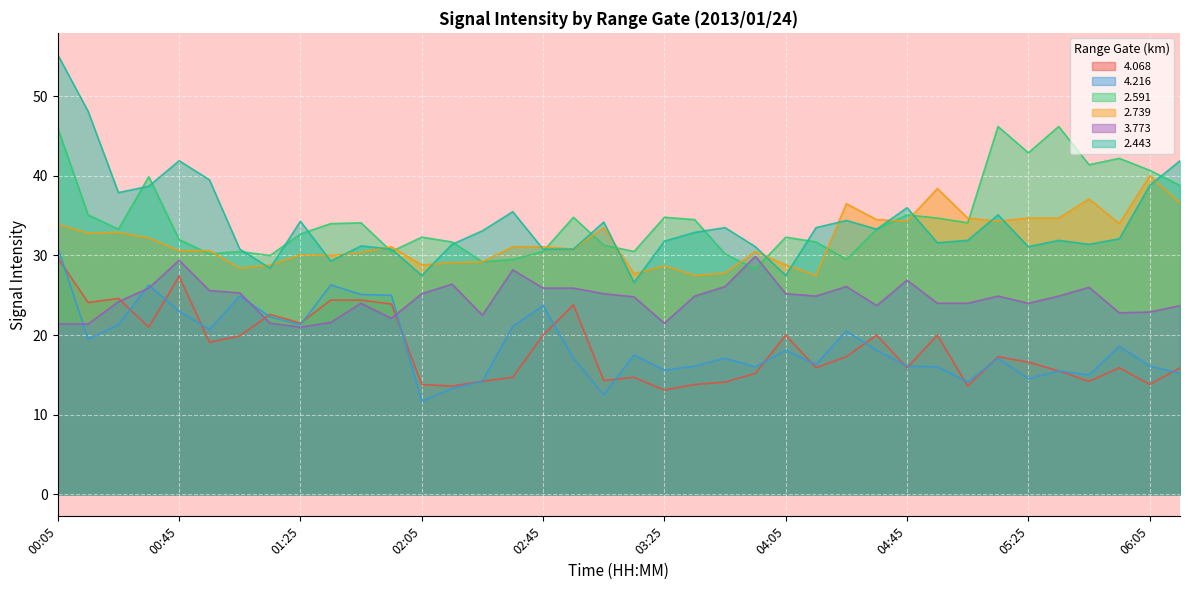

Reading left to right, extract all data points from this chart.

4.068: 00:05=29.7	00:15=24.1	00:25=24.6	00:35=21.0	00:45=27.4	00:55=19.1	01:05=19.9	01:15=22.6	01:25=21.5	01:35=24.4	01:45=24.4	01:55=23.9	02:05=13.8	02:15=13.6	02:25=14.2	02:35=14.7	02:45=20.0	02:55=23.8	03:05=14.3	03:15=14.7	03:25=13.1	03:35=13.8	03:45=14.1	03:55=15.2	04:05=20.0	04:15=15.9	04:25=17.3	04:35=20.0	04:45=15.9	04:55=20.0	05:05=13.6	05:15=17.3	05:25=16.6	05:35=15.5	05:45=14.2	05:55=15.9	06:05=13.8	06:15=15.9
4.216: 00:05=31.0	00:15=19.5	00:25=21.3	00:35=26.3	00:45=23.0	00:55=20.7	01:05=24.9	01:15=22.3	01:25=21.3	01:35=26.3	01:45=25.1	01:55=25.0	02:05=11.7	02:15=13.3	02:25=14.2	02:35=21.1	02:45=23.7	02:55=17.1	03:05=12.5	03:15=17.5	03:25=15.6	03:35=16.1	03:45=17.1	03:55=16.0	04:05=18.1	04:15=16.3	04:25=20.5	04:35=18.1	04:45=16.1	04:55=16.0	05:05=14.1	05:15=17.1	05:25=14.5	05:35=15.5	05:45=15.0	05:55=18.6	06:05=16.1	06:15=15.2
2.591: 00:05=46.0	00:15=35.1	00:25=33.3	00:35=39.9	00:45=32.0	00:55=30.2	01:05=30.5	01:15=30.0	01:25=32.7	01:35=34.0	01:45=34.1	01:55=30.5	02:05=32.3	02:15=31.7	02:25=29.2	02:35=29.5	02:45=30.5	02:55=34.8	03:05=31.3	03:15=30.5	03:25=34.8	03:35=34.5	03:45=30.2	03:55=28.3	04:05=32.3	04:15=31.7	04:25=29.5	04:35=33.3	04:45=35.1	04:55=34.7	05:05=34.1	05:15=46.2	05:25=42.9	05:35=46.2	05:45=41.4	05:55=42.2	06:05=40.7	06:15=38.8
2.739: 00:05=33.9	00:15=32.8	00:25=32.9	00:35=32.2	00:45=30.6	00:55=30.6	01:05=28.4	01:15=28.8	01:25=30.1	01:35=30.0	01:45=30.4	01:55=31.1	02:05=28.8	02:15=29.1	02:25=29.2	02:35=31.1	02:45=31.1	02:55=30.8	03:05=33.5	03:15=27.7	03:25=28.7	03:35=27.5	03:45=27.8	03:55=30.5	04:05=28.8	04:15=27.5	04:25=36.5	04:35=34.5	04:45=34.3	04:55=38.4	05:05=34.7	05:15=34.3	05:25=34.7	05:35=34.7	05:45=37.1	05:55=34.0	06:05=40.0	06:15=36.6
3.773: 00:05=21.4	00:15=21.4	00:25=24.2	00:35=25.9	00:45=29.4	00:55=25.6	01:05=25.3	01:15=21.5	01:25=21.0	01:35=21.6	01:45=24.0	01:55=22.1	02:05=25.2	02:15=26.4	02:25=22.5	02:35=28.2	02:45=25.9	02:55=25.9	03:05=25.2	03:15=24.8	03:25=21.5	03:35=24.9	03:45=26.1	03:55=29.9	04:05=25.2	04:15=24.9	04:25=26.1	04:35=23.7	04:45=26.9	04:55=24.0	05:05=24.0	05:15=24.9	05:25=24.0	05:35=24.9	05:45=26.0	05:55=22.8	06:05=22.9	06:15=23.7
2.443: 00:05=55.2	00:15=48.1	00:25=37.9	00:35=38.7	00:45=41.9	00:55=39.5	01:05=30.8	01:15=28.4	01:25=34.3	01:35=29.3	01:45=31.2	01:55=30.8	02:05=27.5	02:15=31.4	02:25=33.1	02:35=35.5	02:45=30.8	02:55=30.8	03:05=34.2	03:15=26.6	03:25=31.8	03:35=32.9	03:45=33.5	03:55=31.1	04:05=27.5	04:15=33.5	04:25=34.4	04:35=33.3	04:45=36.0	04:55=31.6	05:05=31.9	05:15=35.1	05:25=31.1	05:35=31.9	05:45=31.4	05:55=32.1	06:05=38.8	06:15=41.9